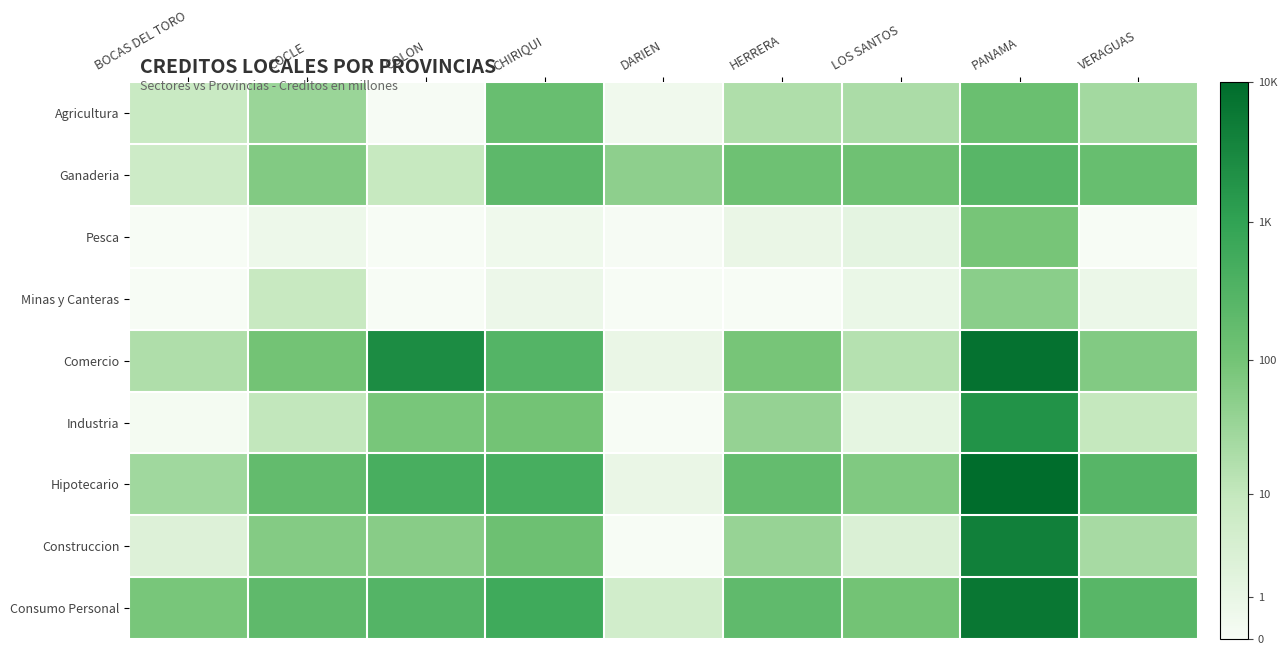

List the series in order of their peak value, highest first.

Hipotecario, Comercio, Consumo Personal, Construccion, Industria, Ganaderia, Agricultura, Pesca, Minas y Canteras